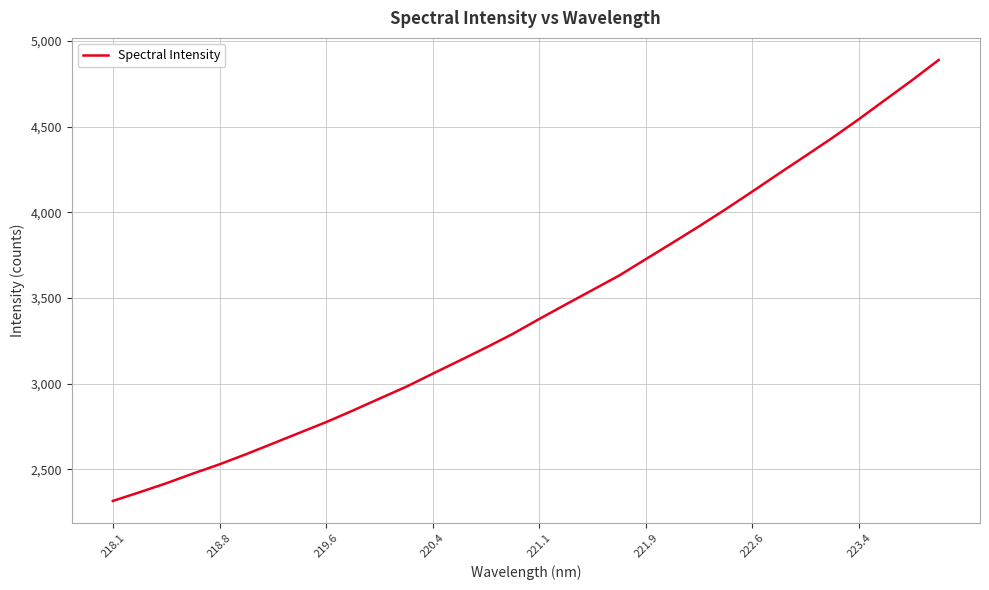

What is the difference between the maximum and minimum values?

2573.5